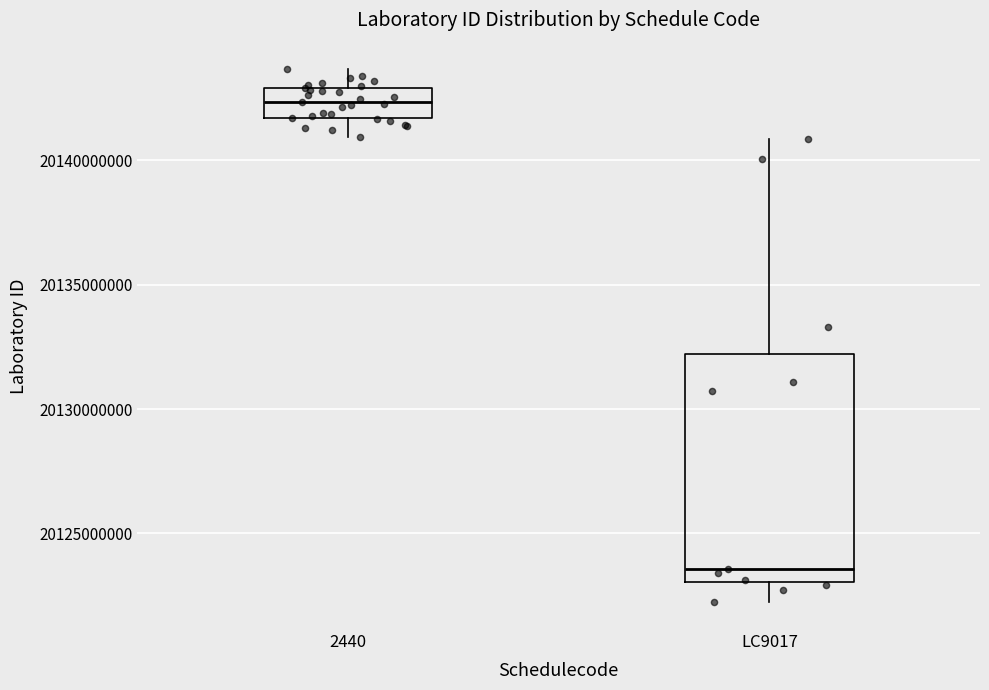

Which box has the lowest median line?

LC9017